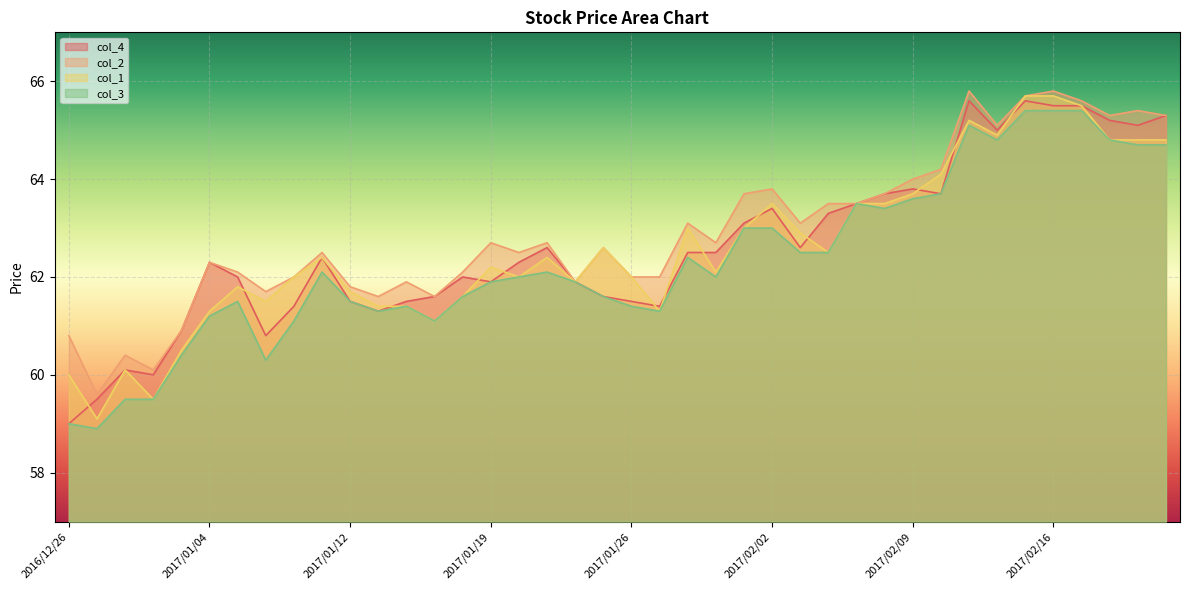

At which category is the sum across all series the highest?

2017/02/15